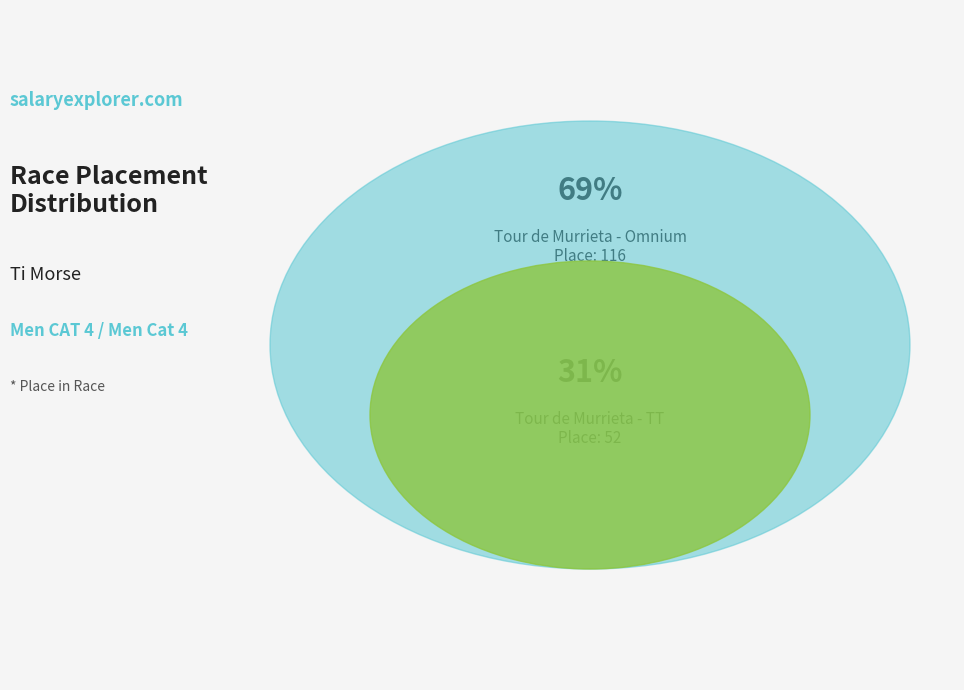

Is it true that Tour de Murrieta - Omnium is 76% of the pie?

False